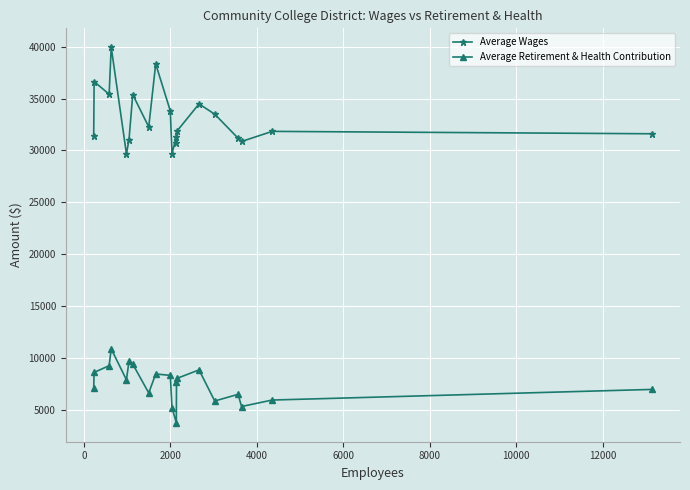

Which series has the widest spread of values?

Average Wages